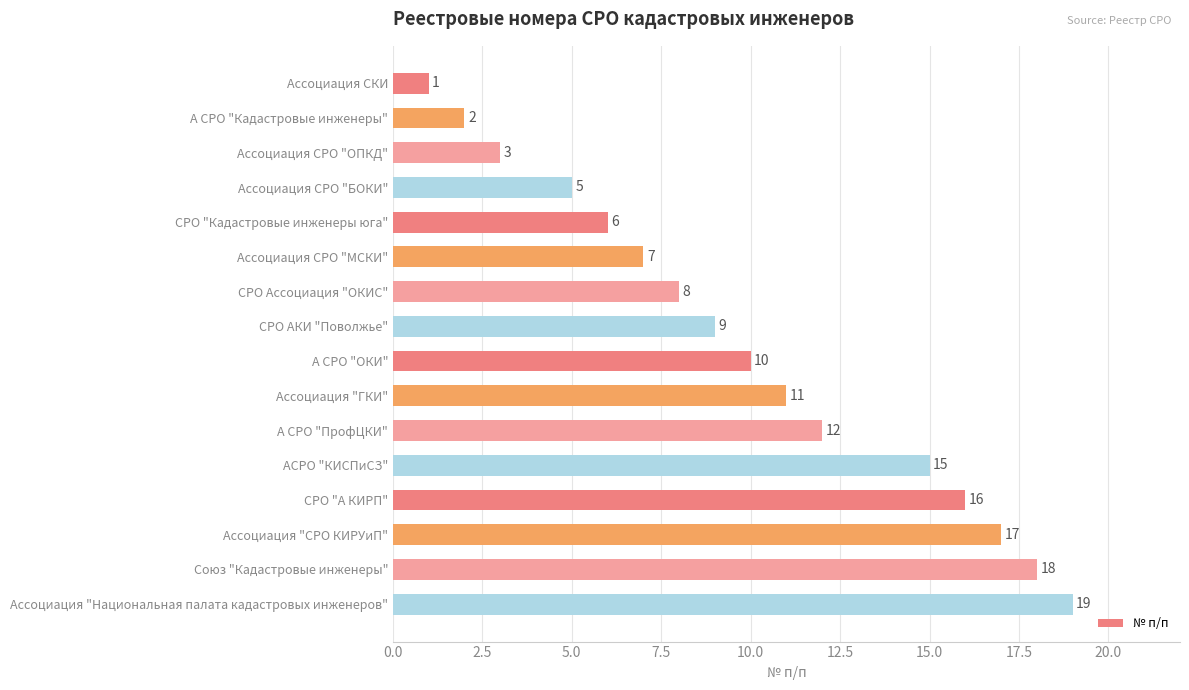

What is the average value?

10